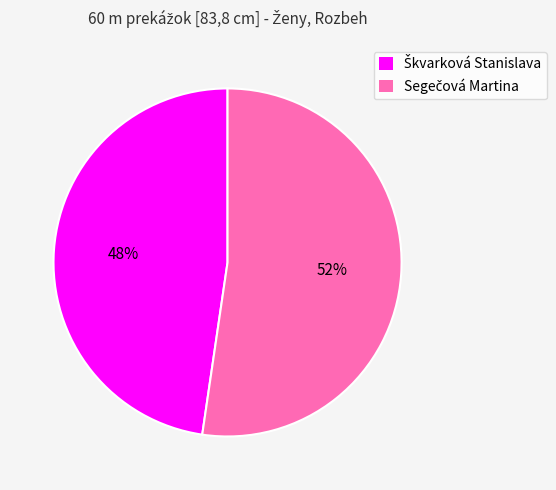

To the nearest percent, what is the average slice percentage?

50%